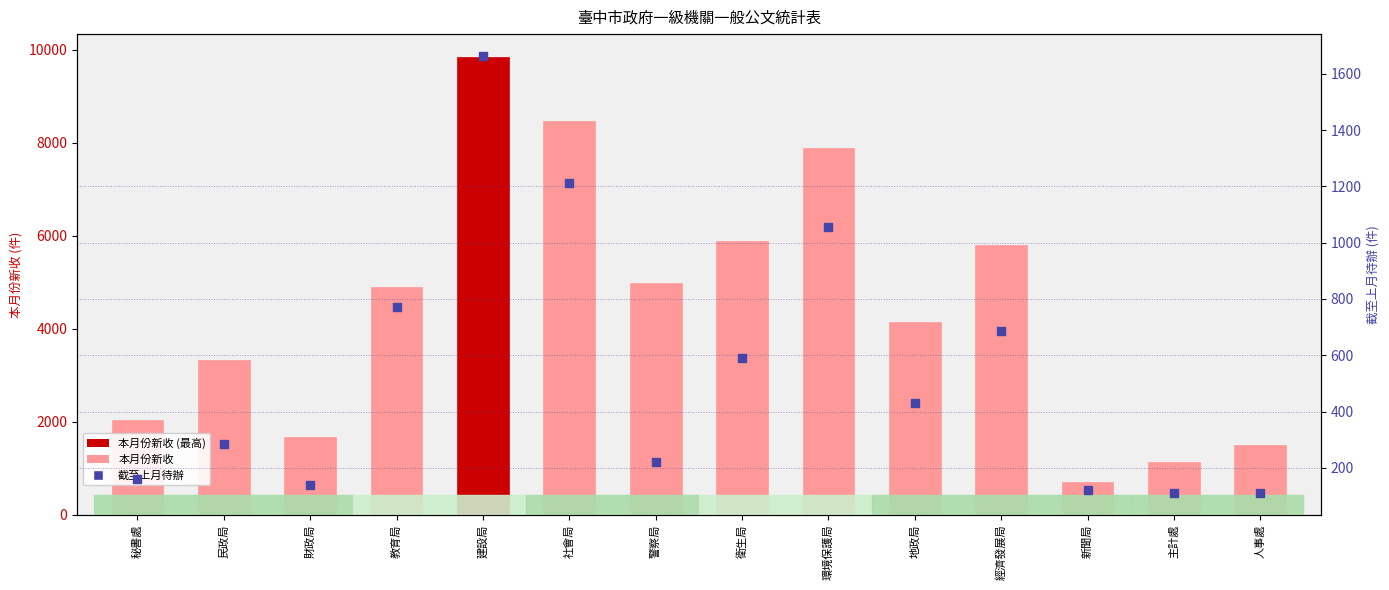

What are all the series names shown in the legend?

本月份新收, 截至上月待辦